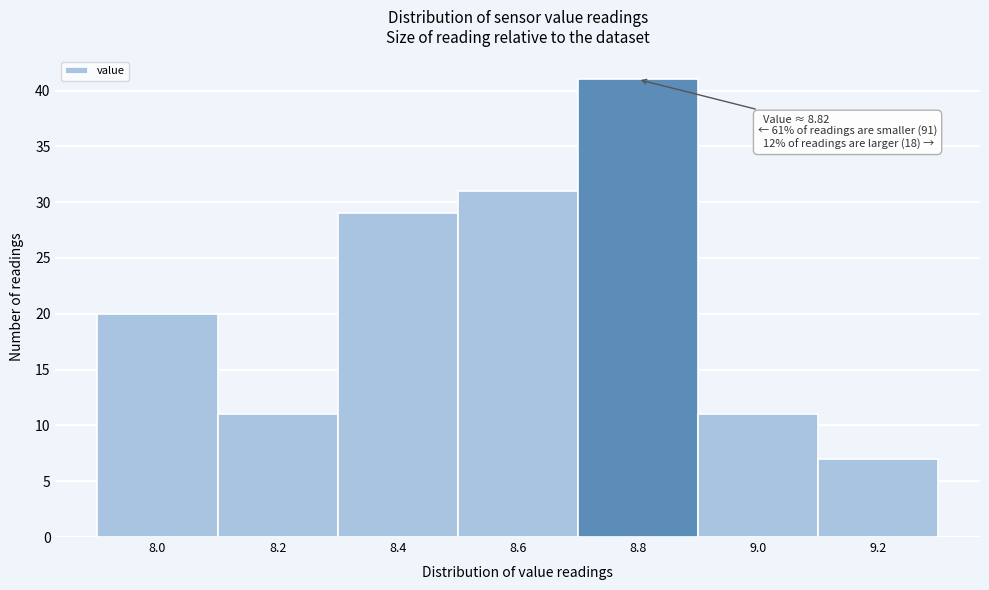

Reading right to left, extract all data points from this chart.

9.2=7	9.0=11	8.8=41	8.6=31	8.4=29	8.2=11	8.0=20